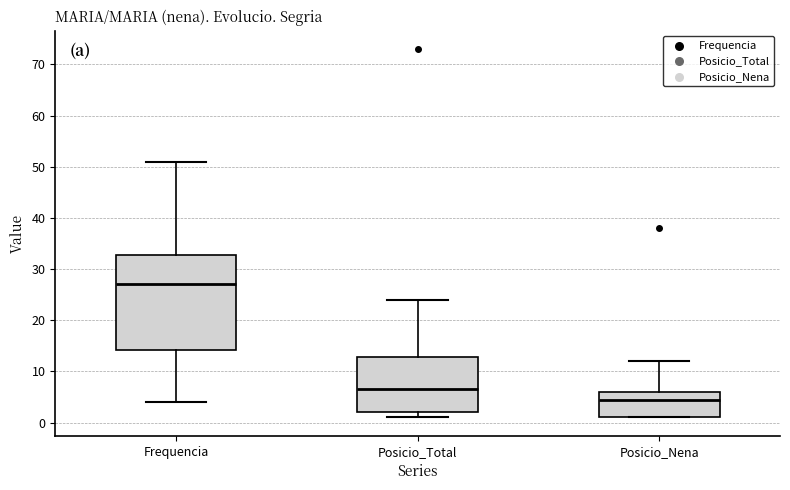

Reading left to right, read every box against the y-axis: the position of its median line, the range the box covers, and the ends of its whiskers. The values are not printed on the chart, so give them approximately, as read against the axis.

Frequencia: median 27, box 14 to 33, whiskers 4 to 51
Posicio_Total: median 7, box 2 to 13, whiskers 1 to 24
Posicio_Nena: median 5, box 1 to 6, whiskers 1 to 12